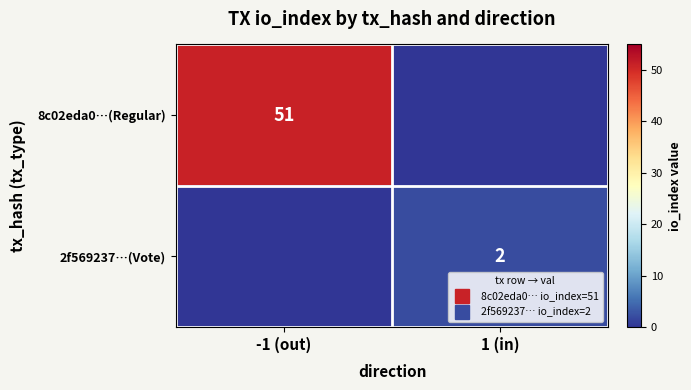

How many data points in 2f569237…(Vote) are less than 2?

1